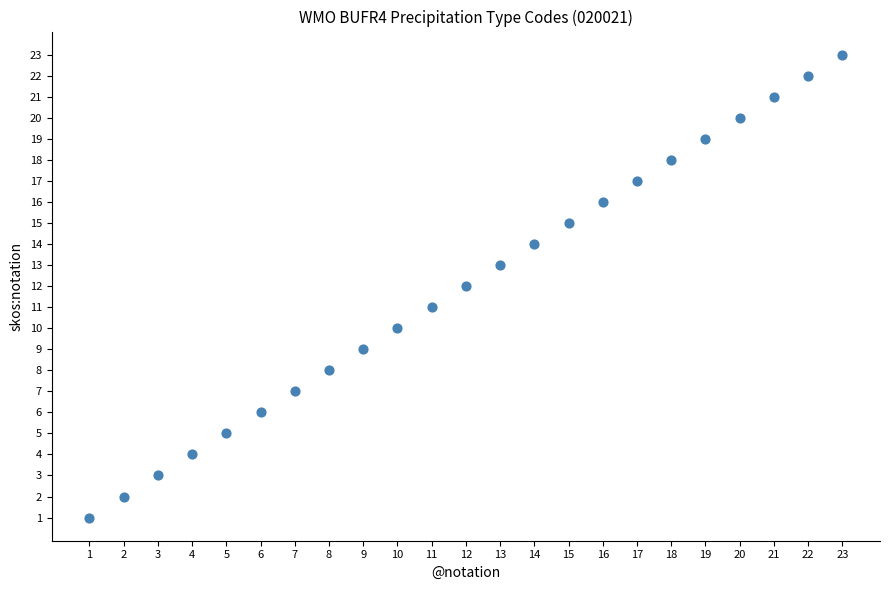

What is the range of Y values (max minus min)?

22